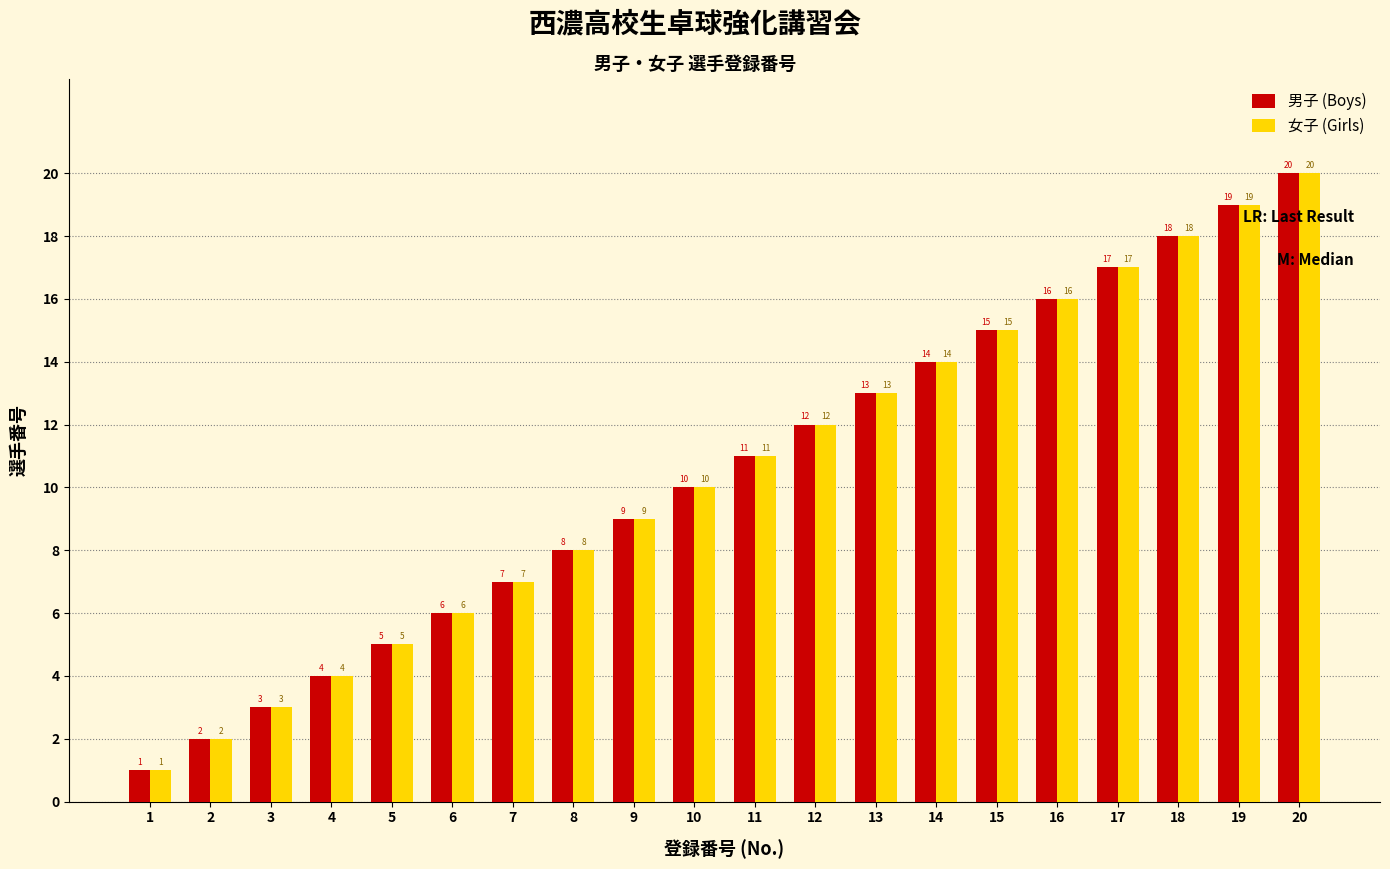

Is the value of 男子 (Boys) at 17 greater than the value of 女子 (Girls) at 14?

Yes